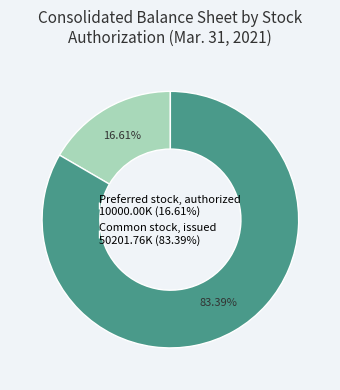

To the nearest percent, what is the difference between the largest and smallest slice percentages?

67%